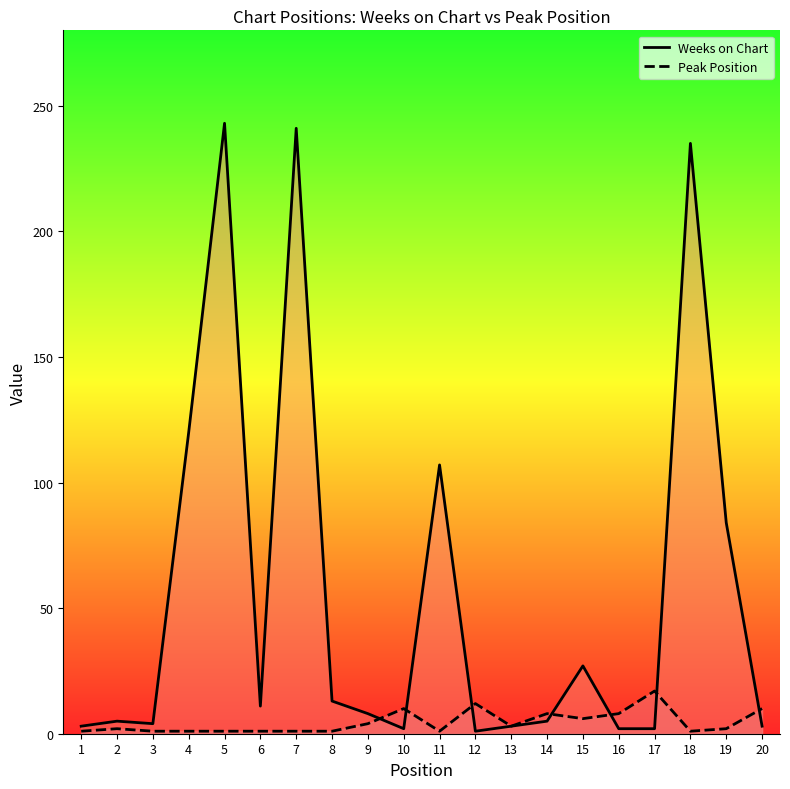

Rank the series by their maximum value, from lowest to highest.

Peak Position, Weeks on Chart